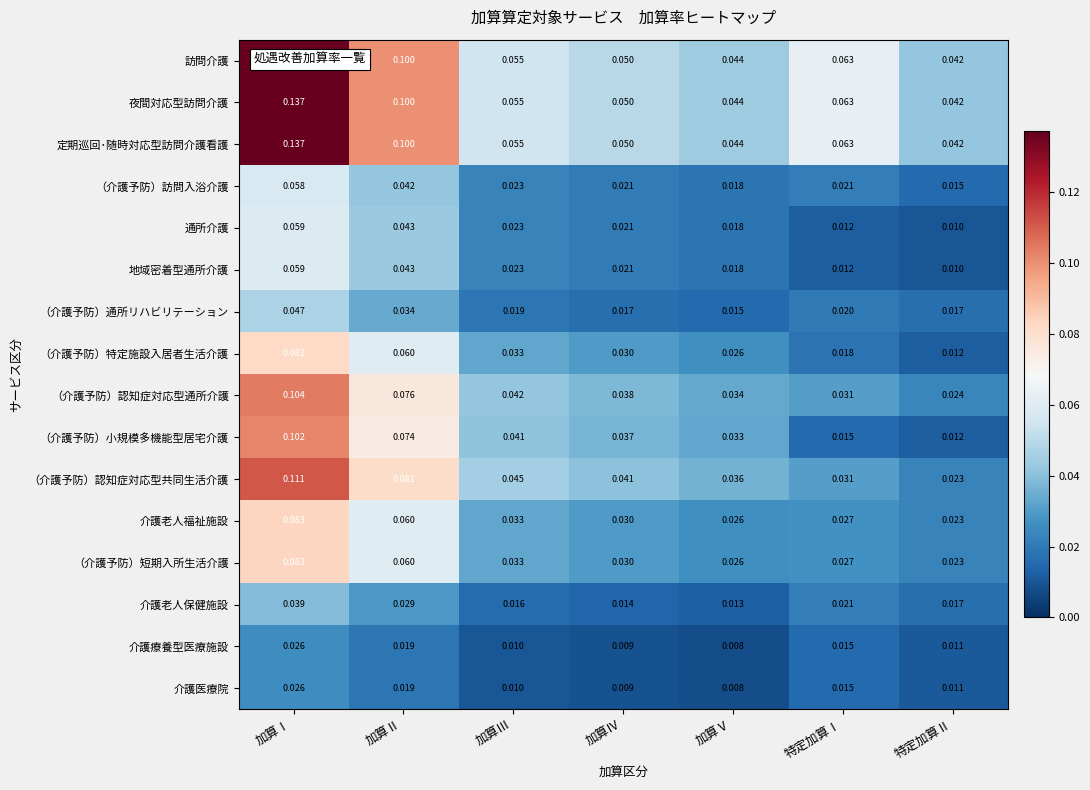

At which label is （介護予防）認知症対応型共同生活介護 closest to 0?

特定加算Ⅱ